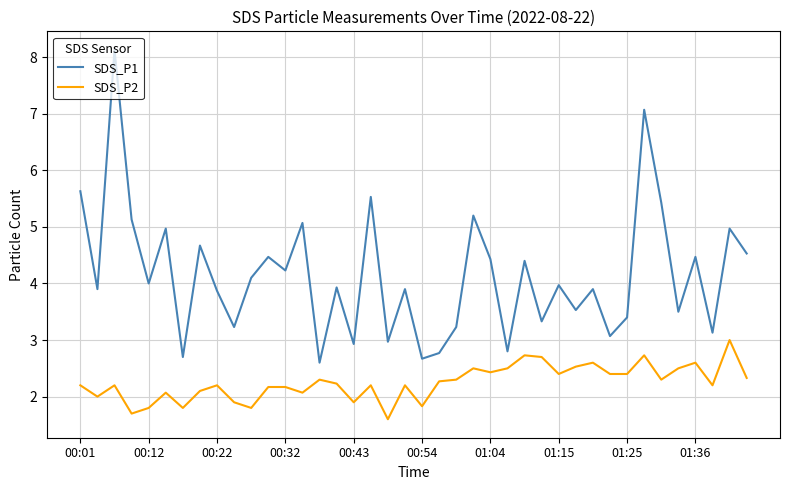

True or false: SDS_P1 and SDS_P2 intersect in this chart.

False